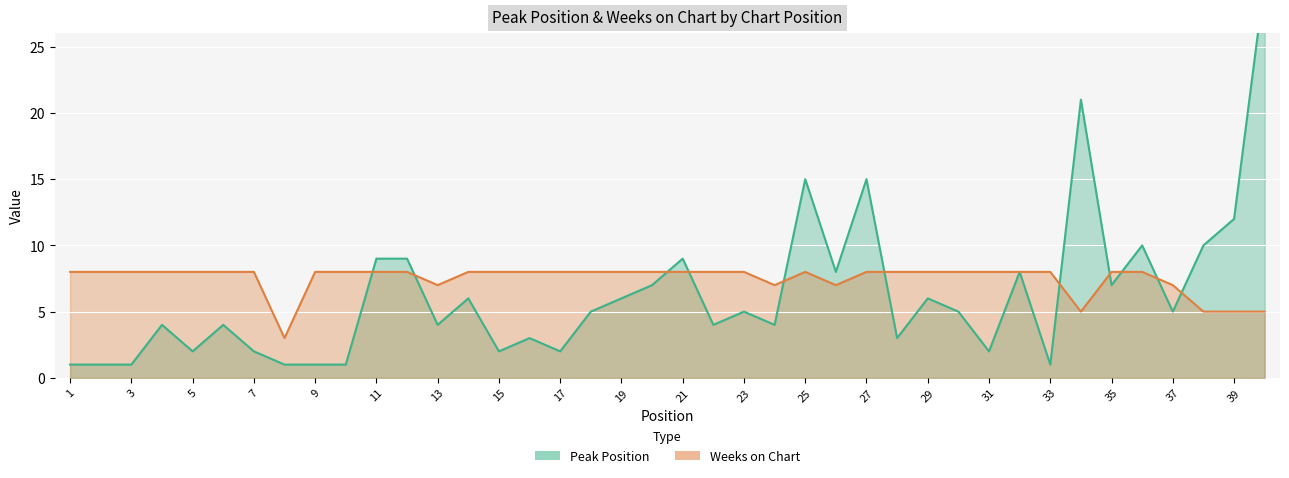

At 35, list the series in order from largest to smallest.

Weeks on Chart, Peak Position